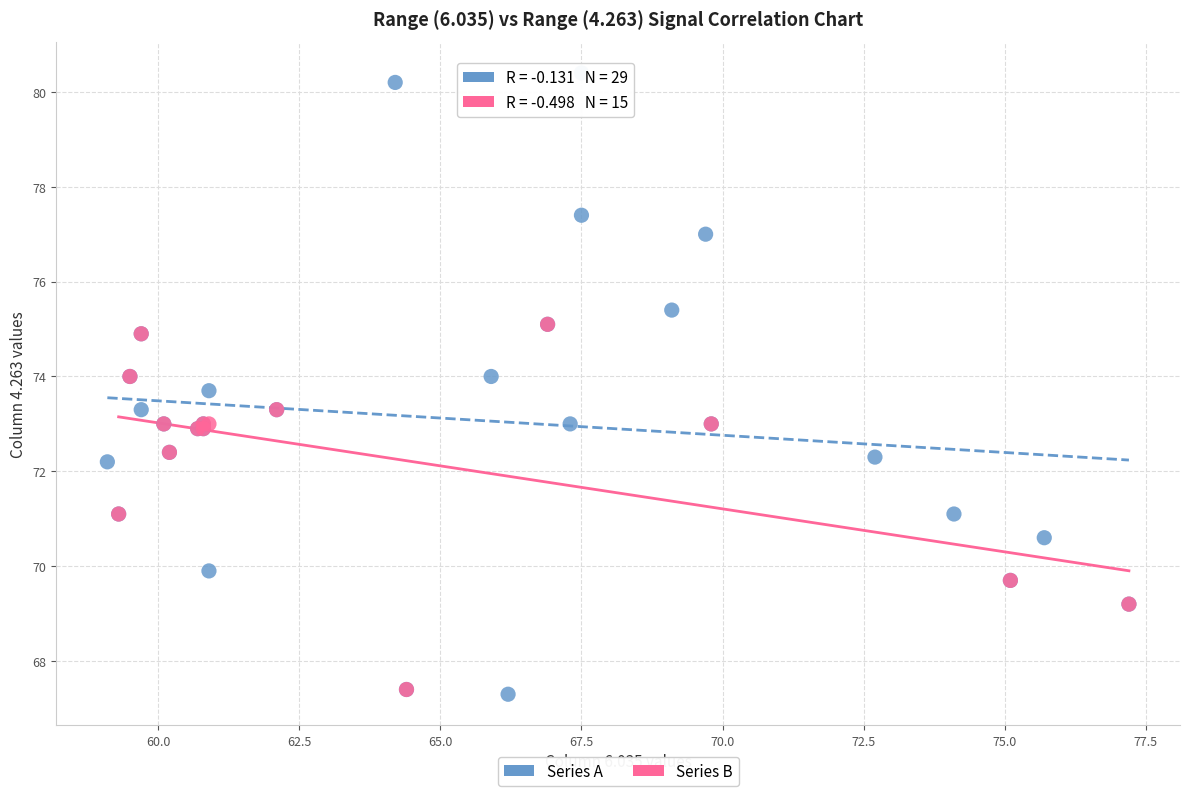

Which series reaches the maximum Y coordinate?

Series A